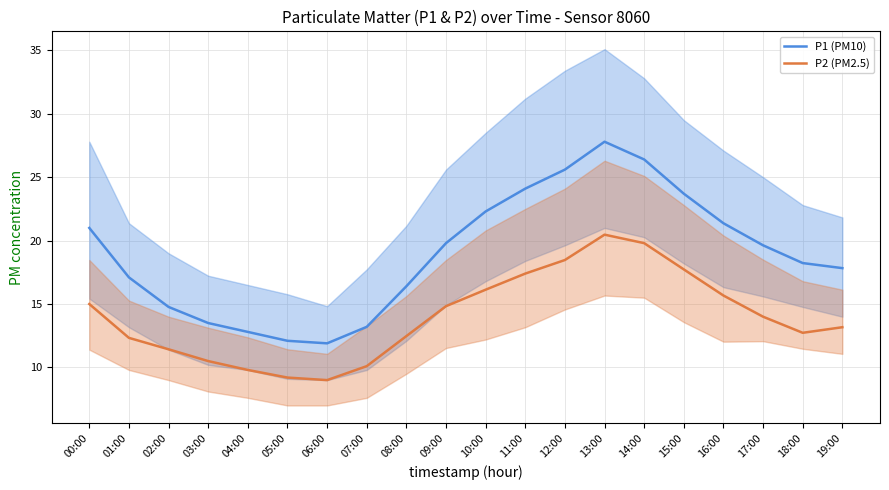

Rank the categories by P2 (PM2.5) value from highest to lowest.

13:00, 14:00, 12:00, 15:00, 11:00, 10:00, 16:00, 00:00, 09:00, 17:00, 19:00, 18:00, 08:00, 01:00, 02:00, 03:00, 07:00, 04:00, 05:00, 06:00